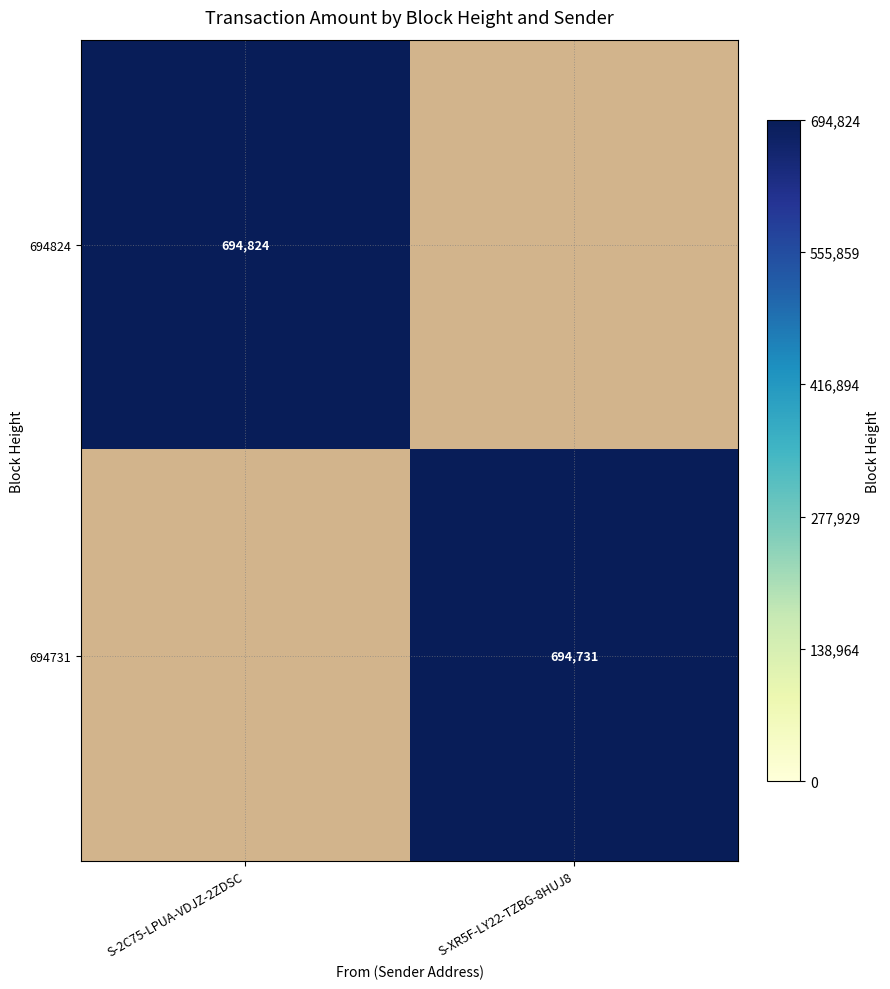

What is the maximum value shown in the chart?

694824.0